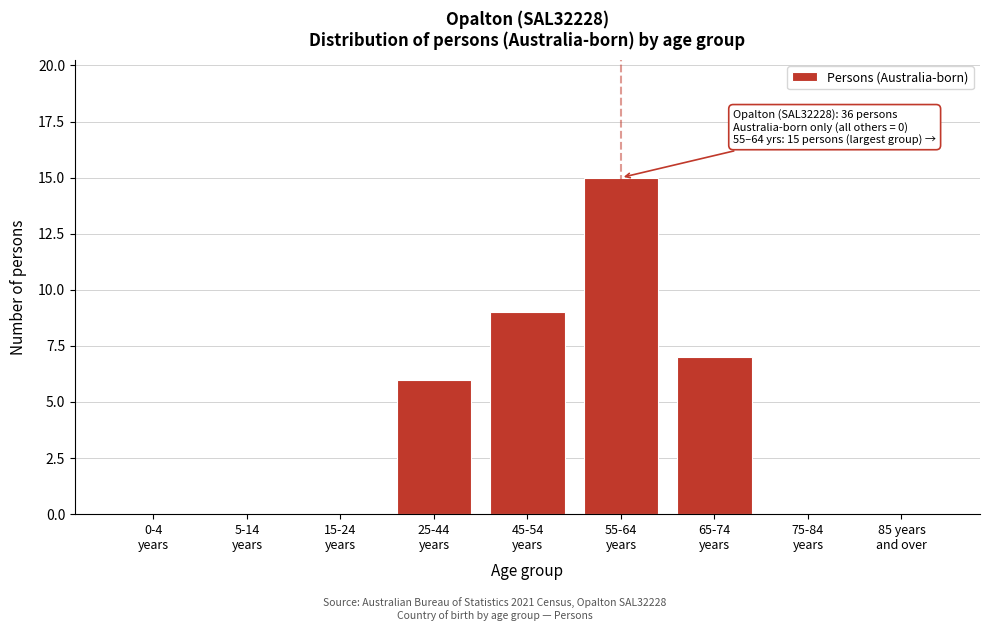

What is the greatest value displayed?

15